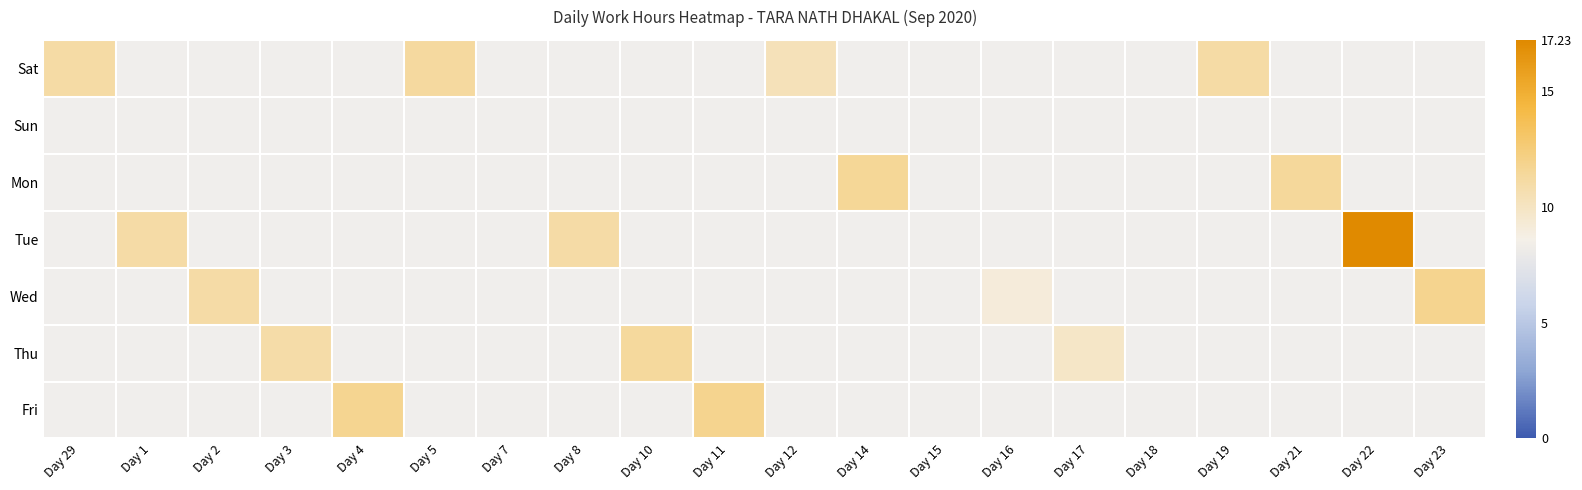

Which category has the lowest value across all series?

Day 16